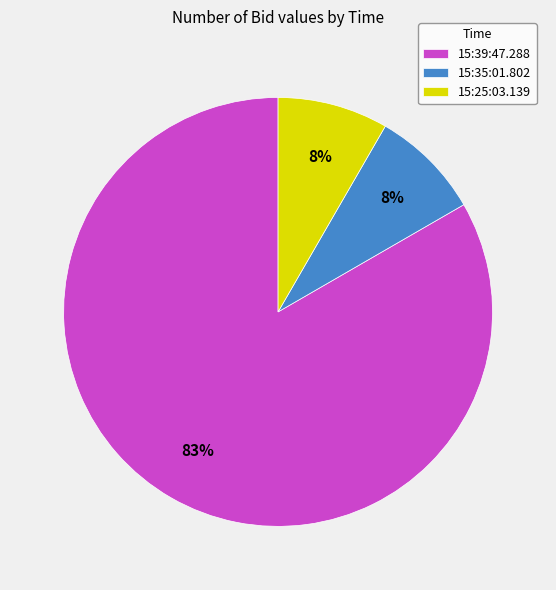

To the nearest percent, what is the combined percentage of 15:25:03.139 and 15:39:47.288?

92%